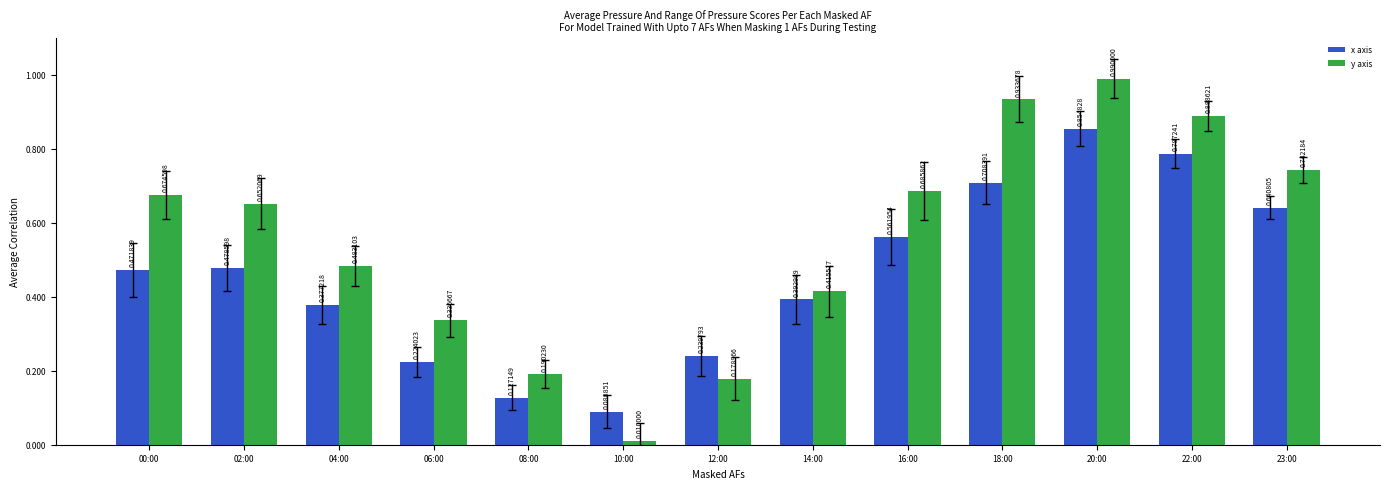

Are the bars grouped side by side (vs. stacked)?

Yes